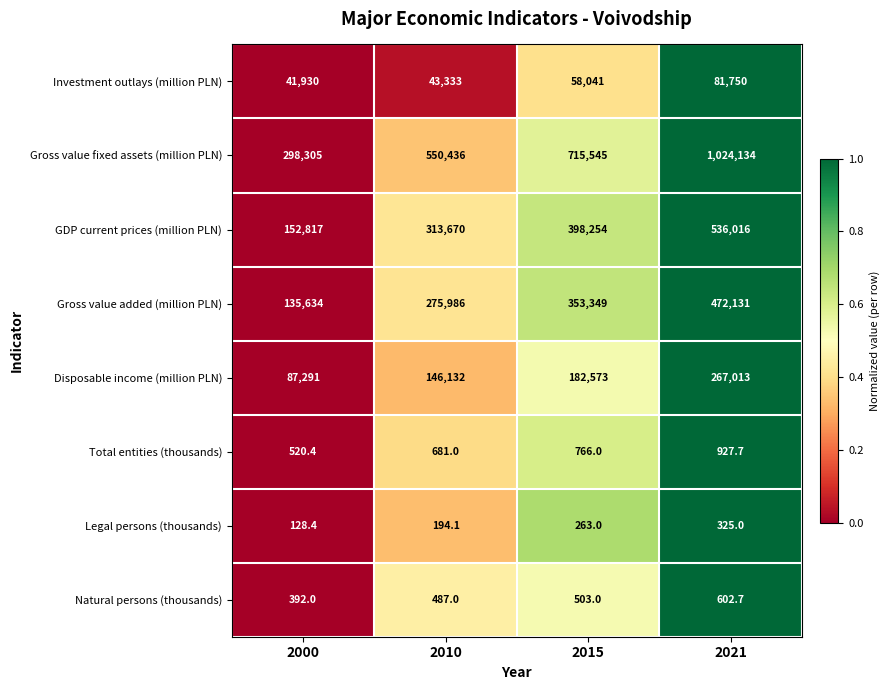

What is the difference between the highest and lowest values at 2015?

715282.0